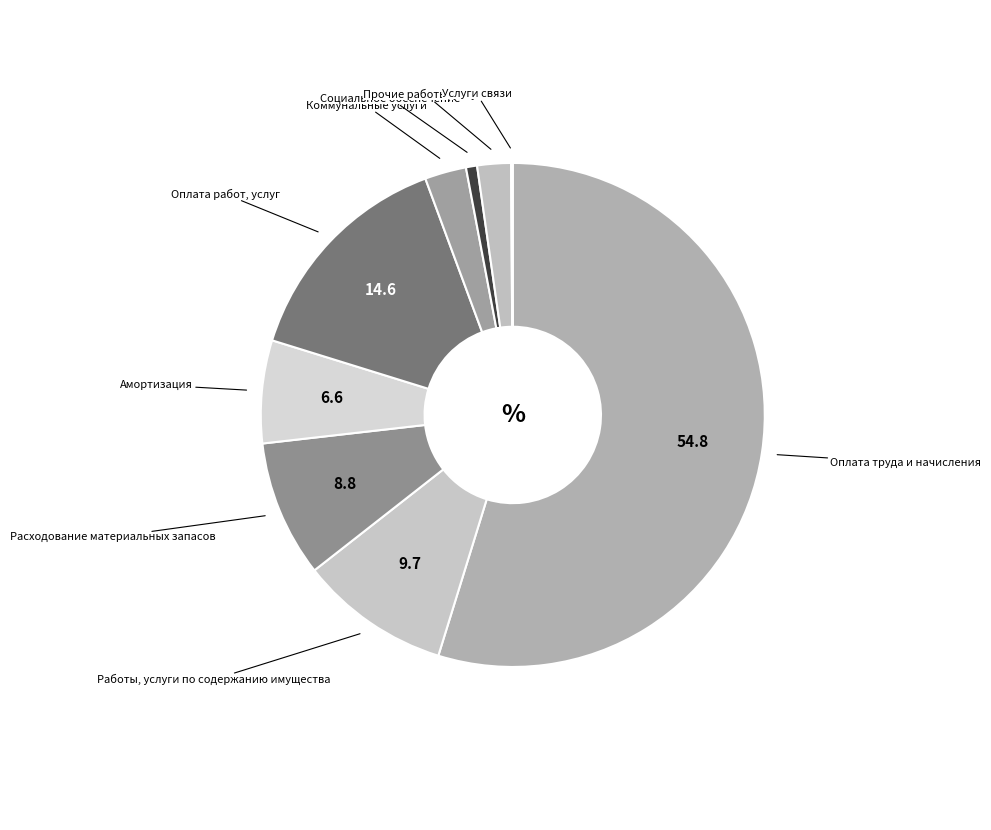

What is the largest slice in the pie chart?

Оплата труда и начисления